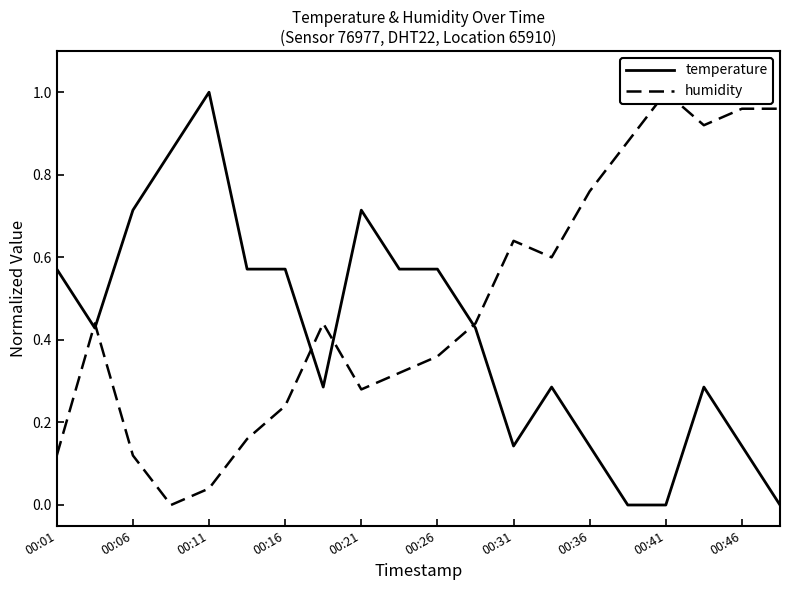

What is the value of the humidity point at the 13th from the left?

0.6